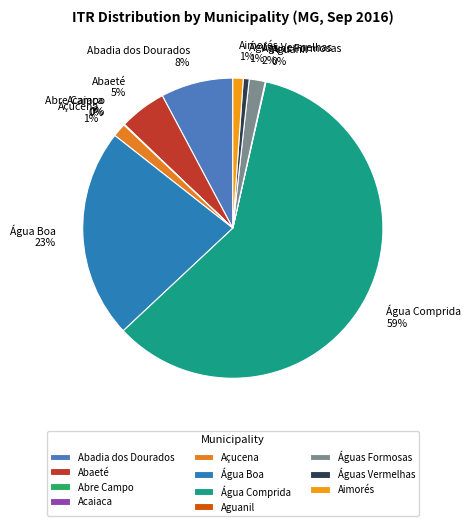

The Abadia dos Dourados slice represents 1% of the pie. True or false?

False